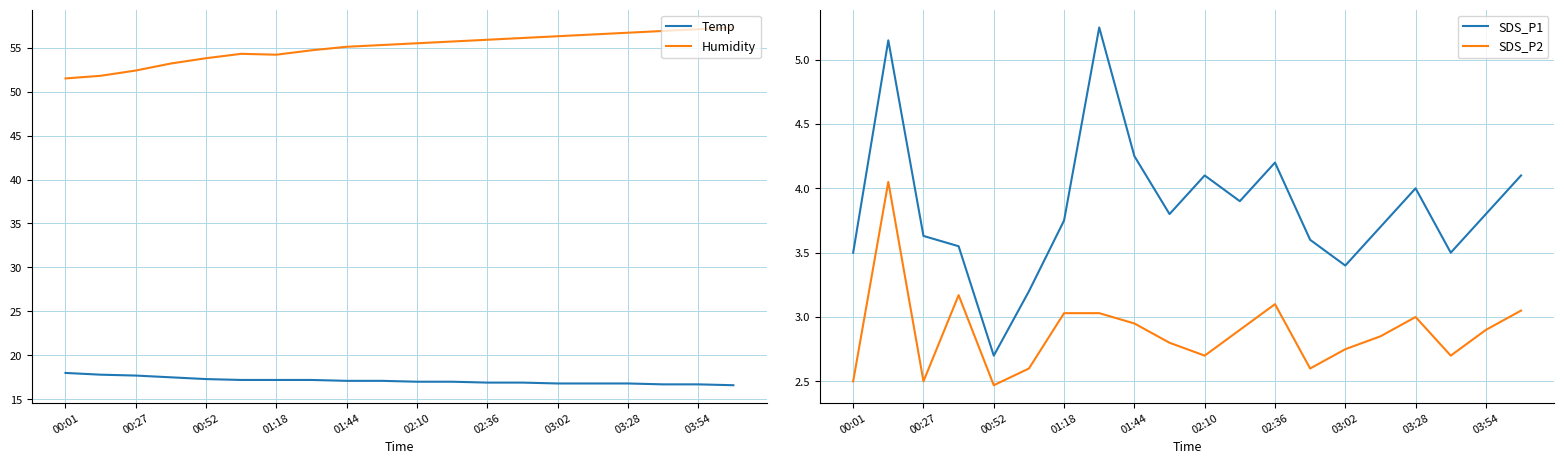

True or false: Humidity and Temp cross at least once.

False